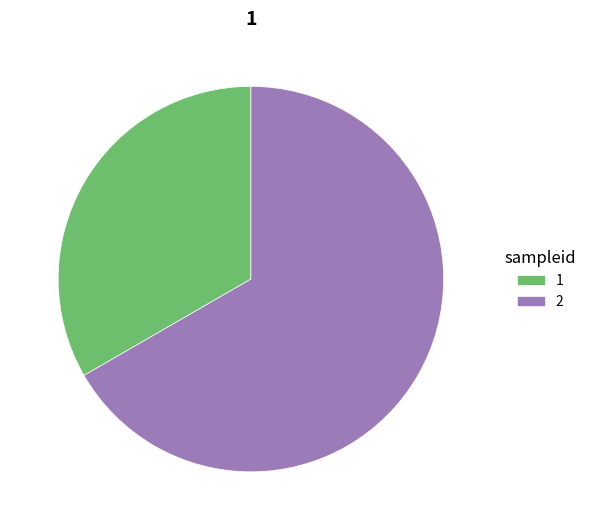

Which slice is the largest?

2